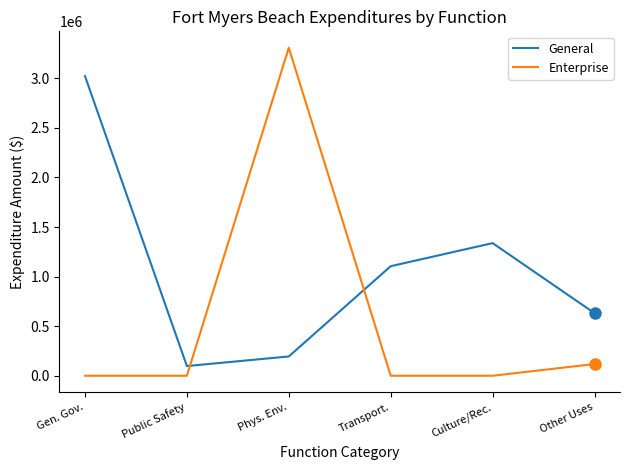

Reading left to right, transcribe all the data shown in this chart.

General: 3021884	97876	194489	1104920	1337559	631081
Enterprise: 0	0	3307910	0	0	118230